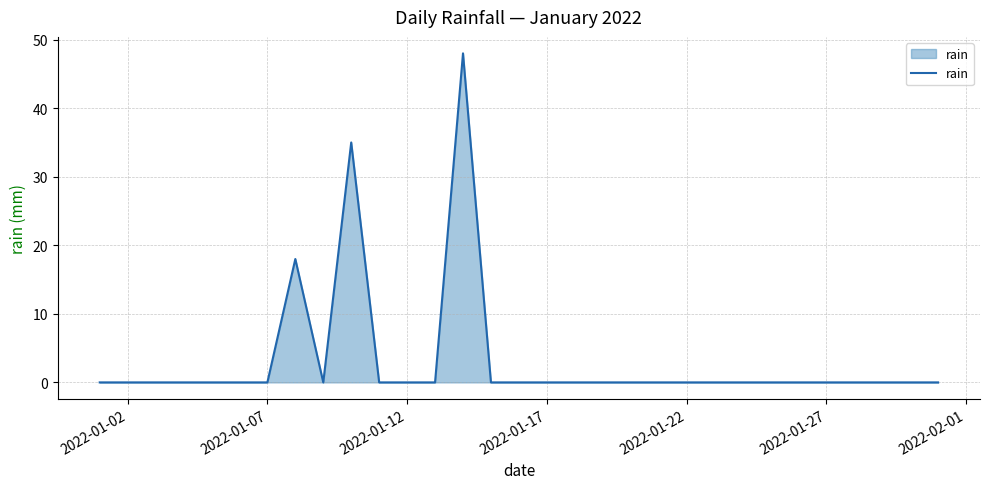

How many interior local valleys (lower than both neighbors) does the data have?

1